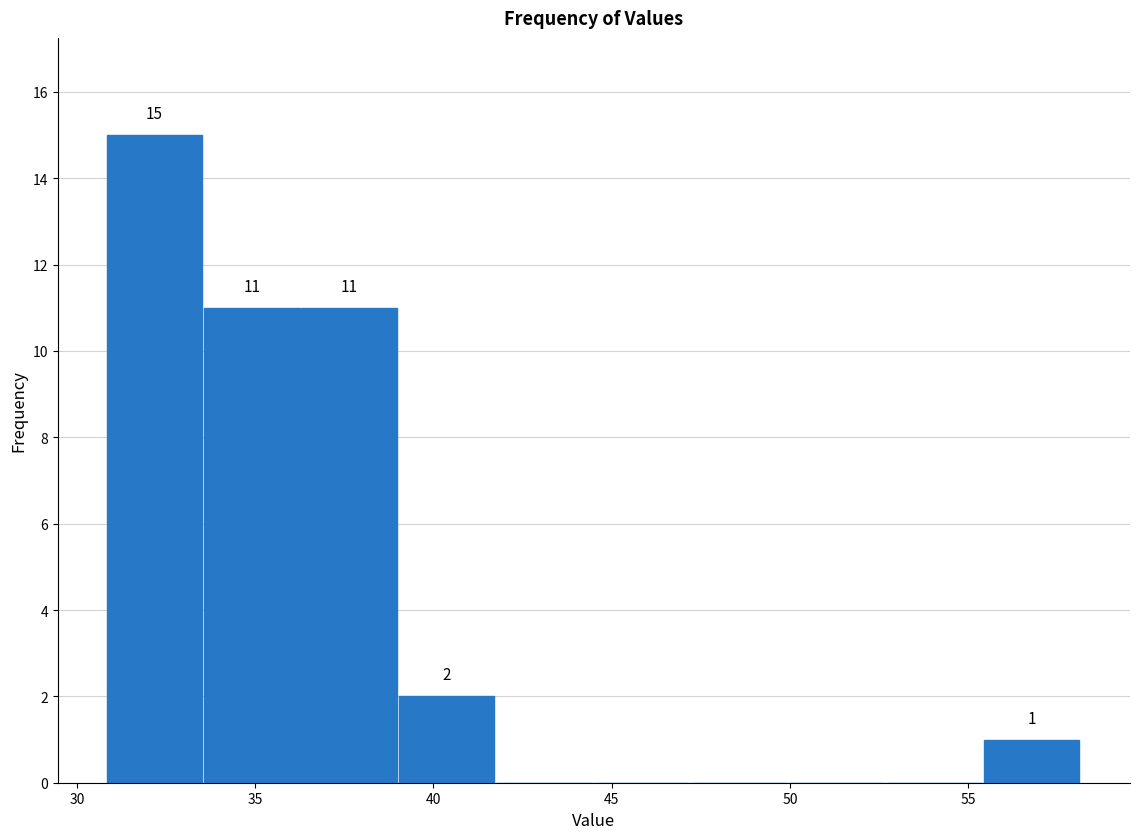

Over which range of the x-axis is the bar tallest?

31.0 to 33.5